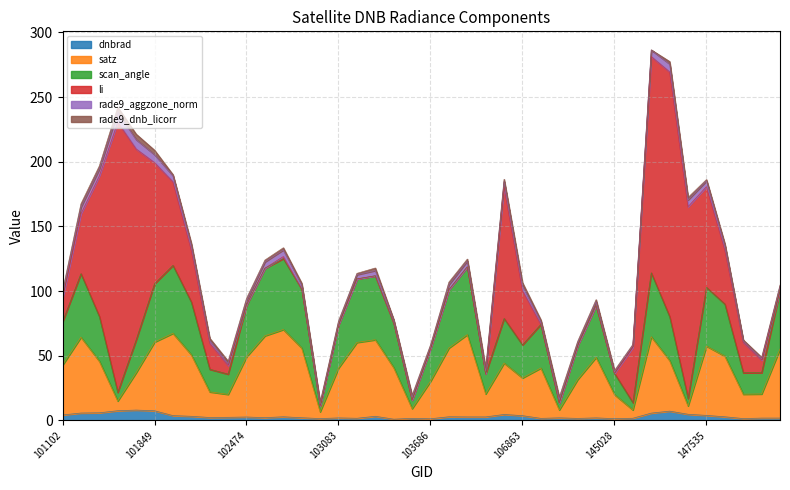

Does the chart display data point markers on the line(s)?

No